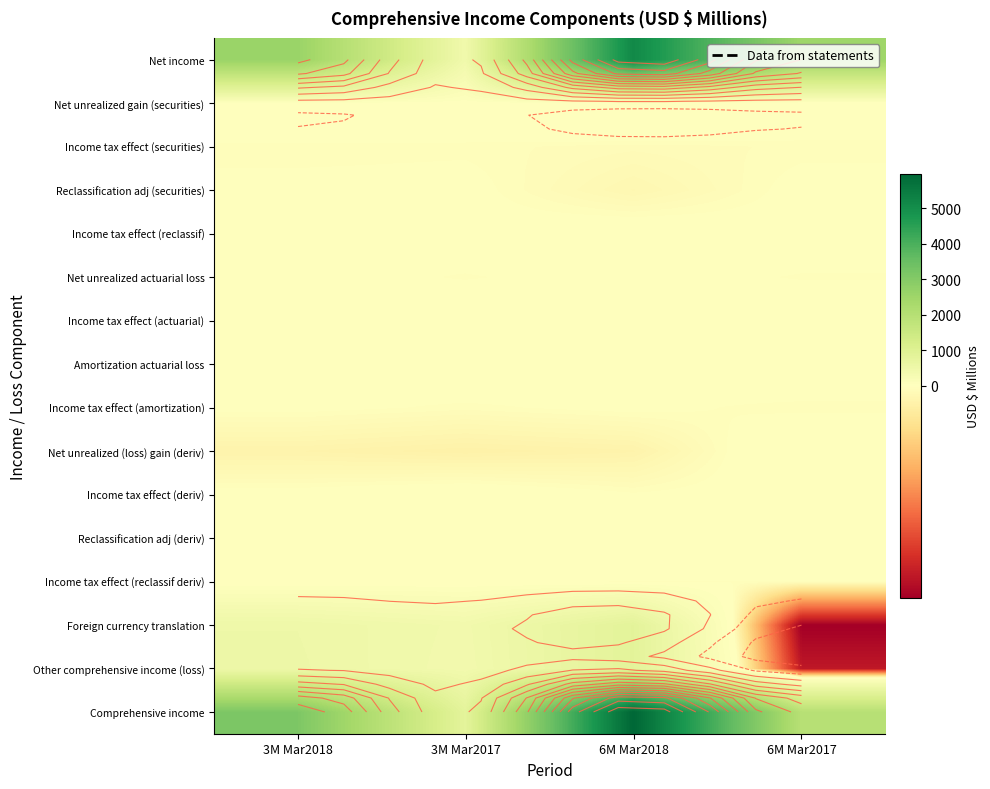

Read the Reclassification adj (securities) value at 3M Mar2017.

1